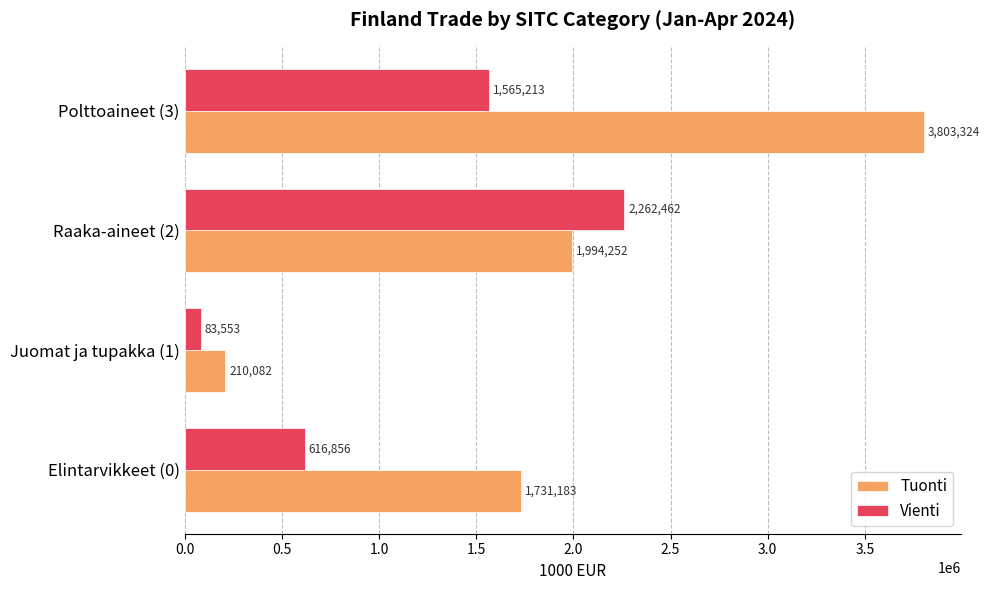

What is the average value of the Vienti series?

1132021